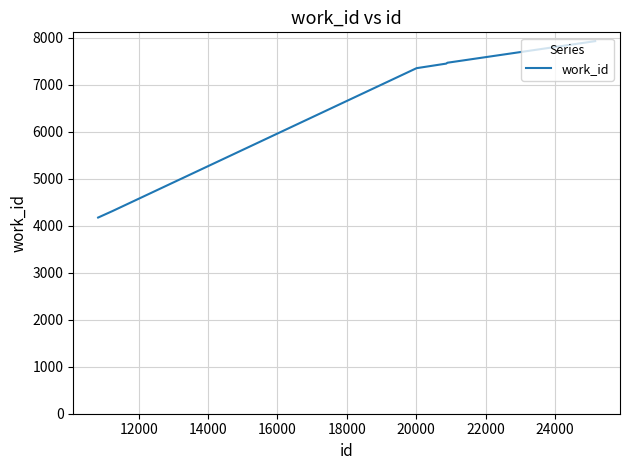

What is the greatest value displayed?

7929